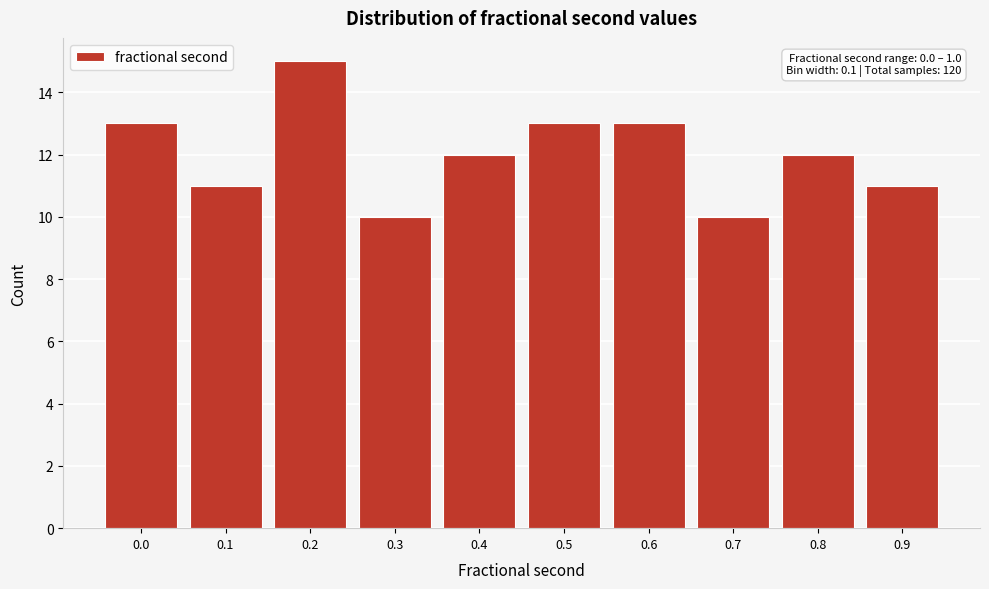

Reading left to right, transcribe all the data shown in this chart.

13	11	15	10	12	13	13	10	12	11